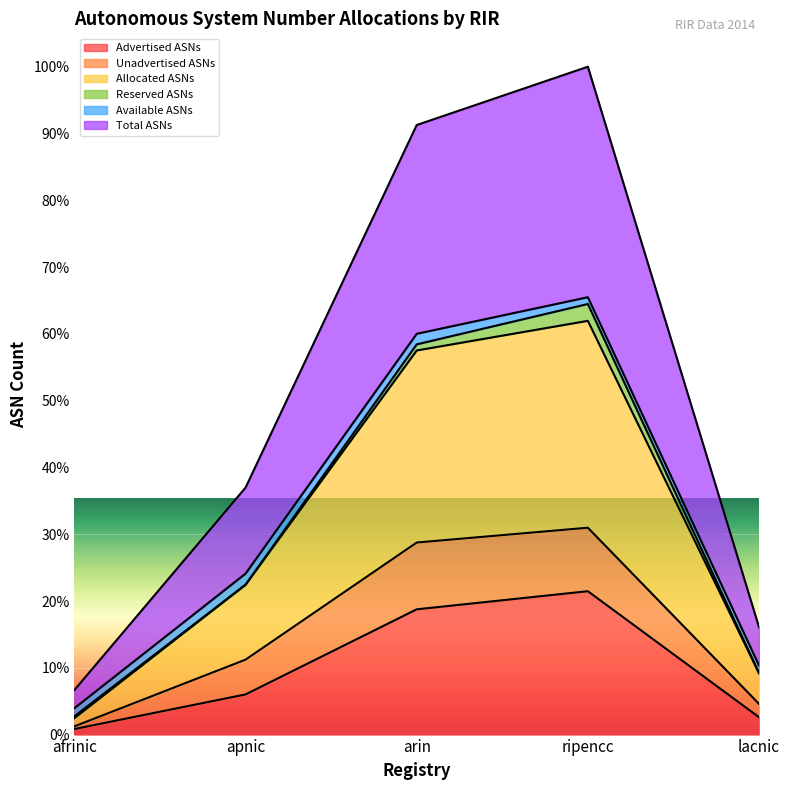

What are all the series names shown in the legend?

Advertised ASNs, Unadvertised ASNs, Allocated ASNs, Reserved ASNs, Available ASNs, Total ASNs